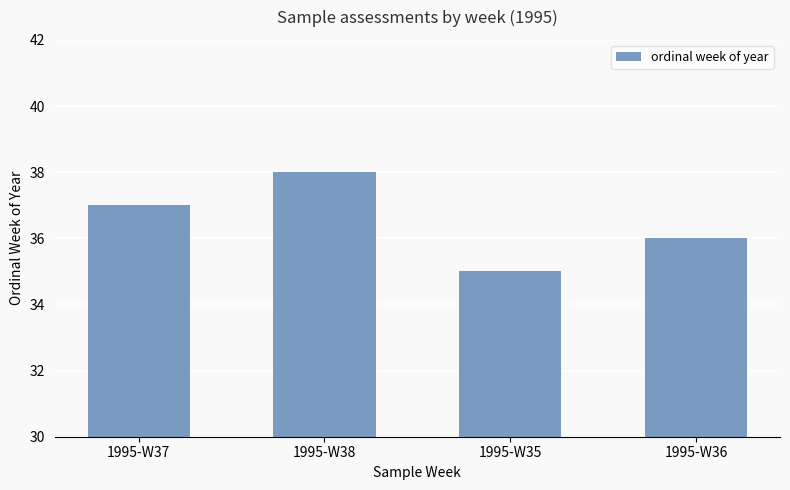

Is it true that the value at 1995-W36 is 14?

False